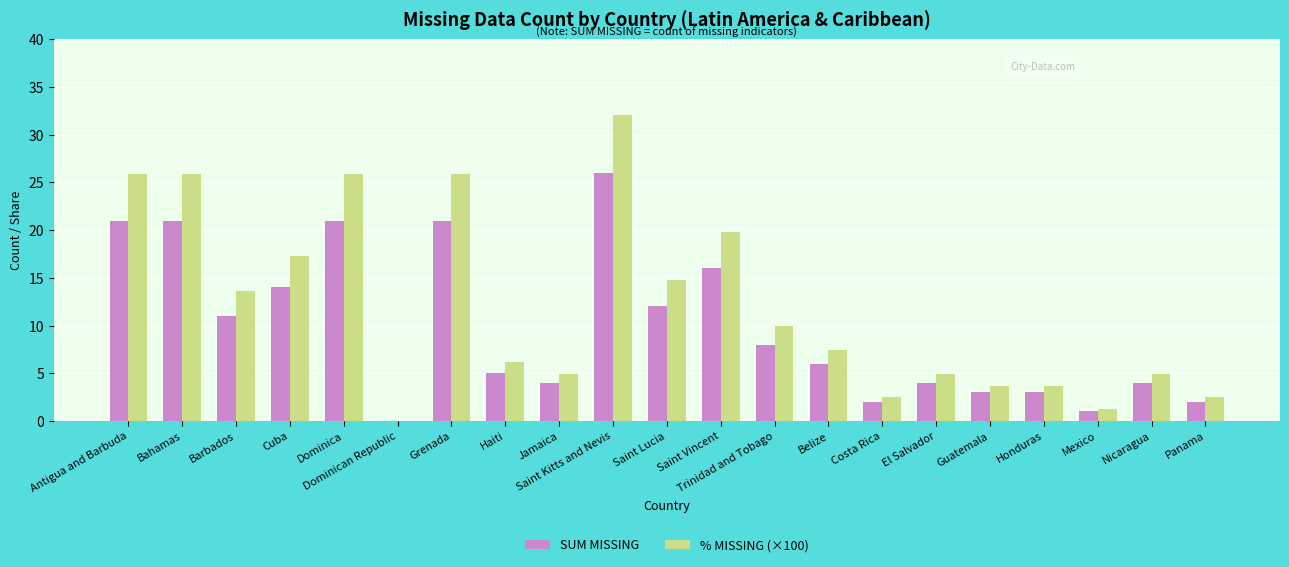

Between Saint Vincent and Nicaragua, which series saw the biggest shift?

% MISSING (×100)